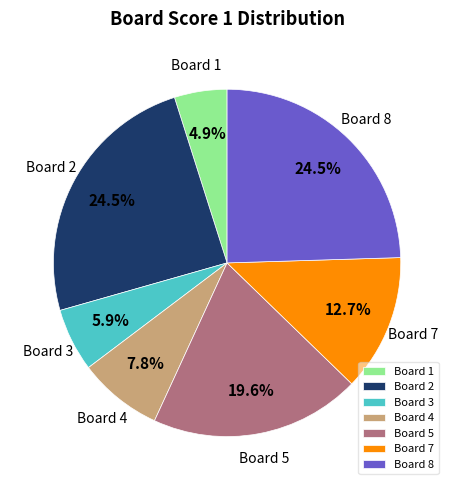

How many segments does this pie chart have?

7